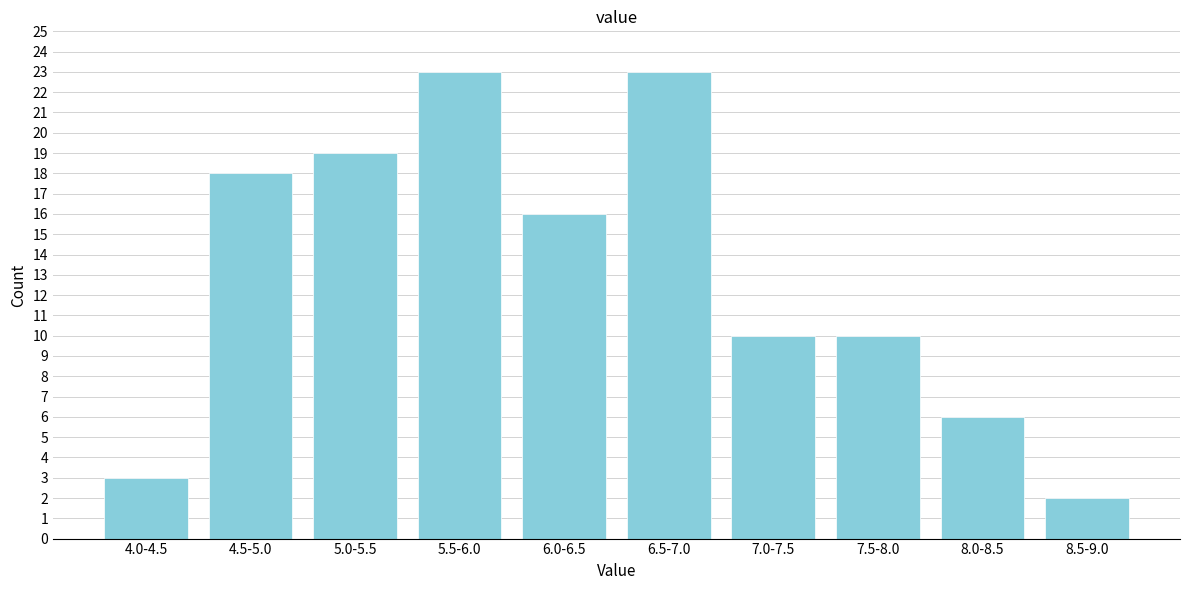

Reading left to right, transcribe all the data shown in this chart.

3	18	19	23	16	23	10	10	6	2